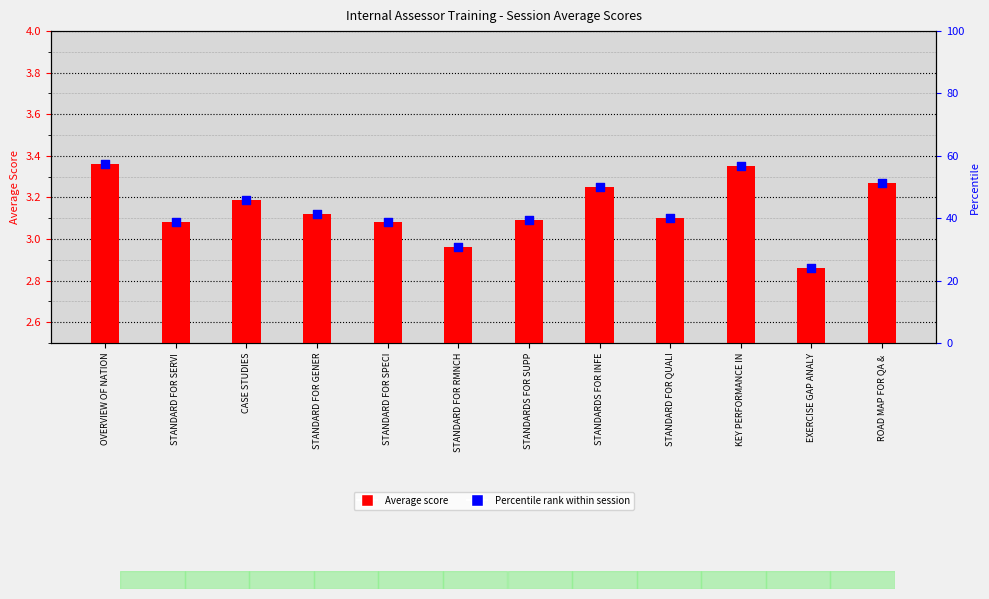

Which series has the widest spread of Y values?

Percentile rank